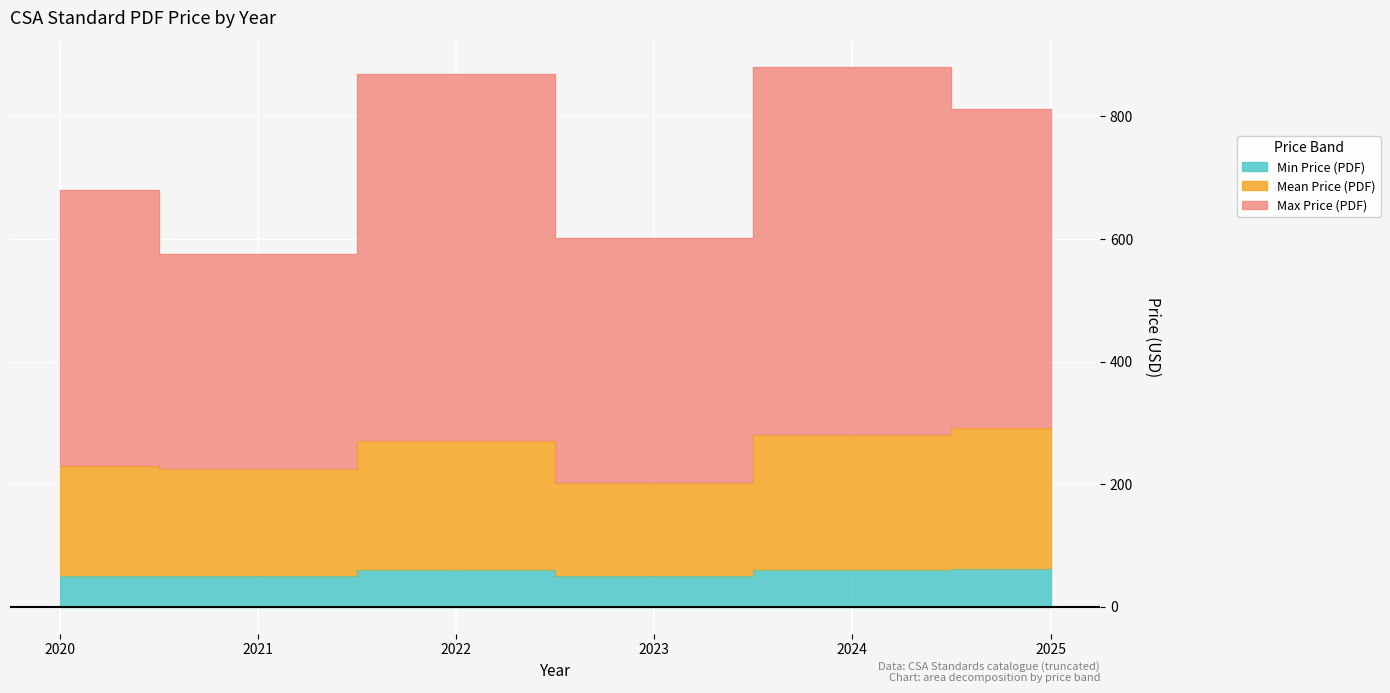

What is the total value across all series at 2024?

1220